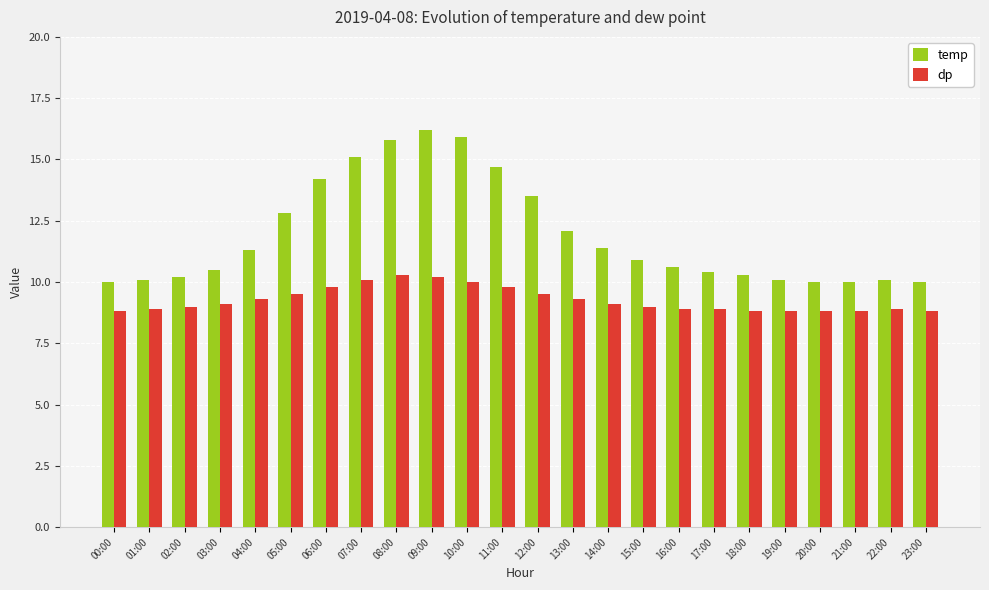

What is the sum of the temp values at 12:00 and 22:00?

23.6